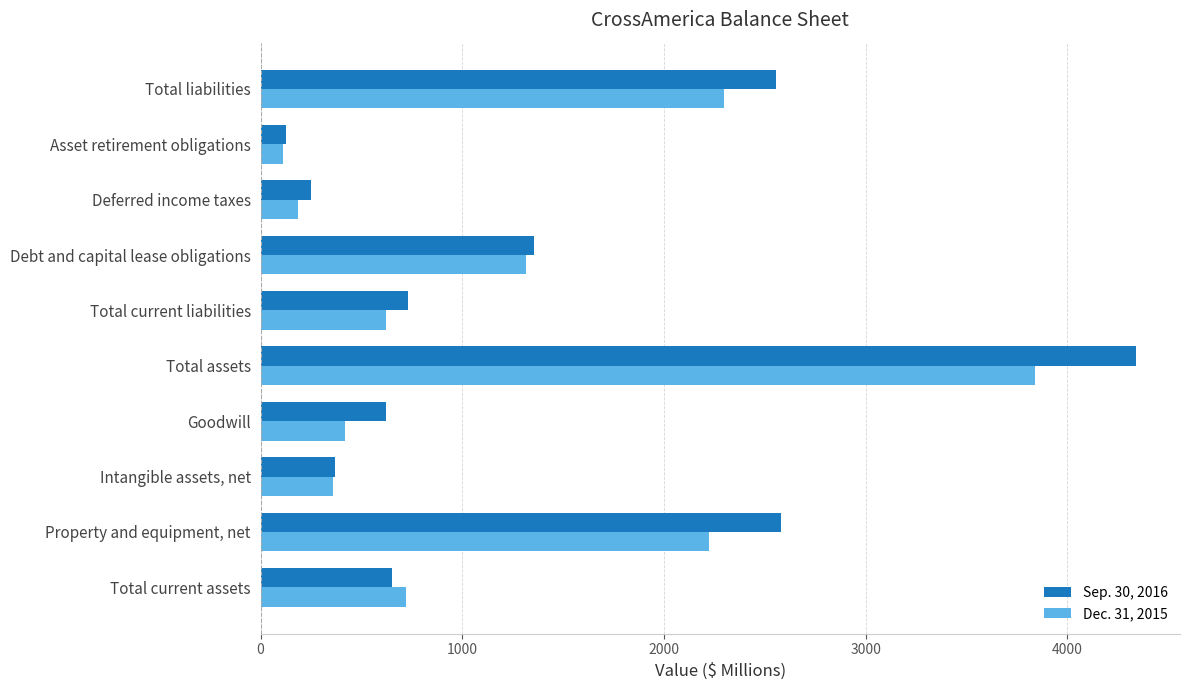

What is the spread (max minus min) of values at Deferred income taxes?

66